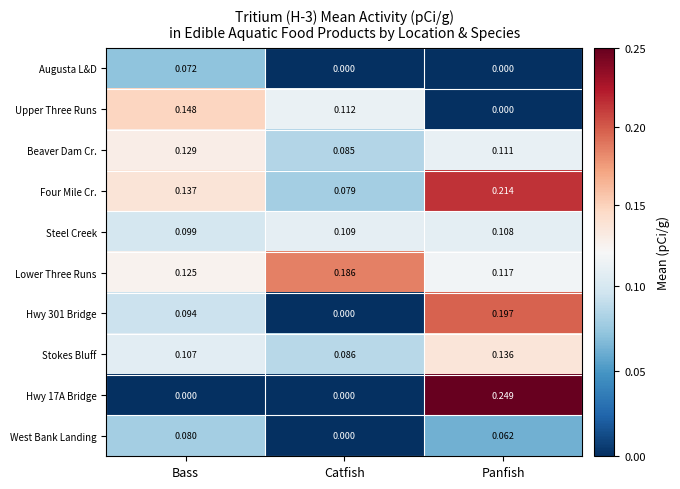

Which series has the largest total across all categories?

Four Mile Cr.